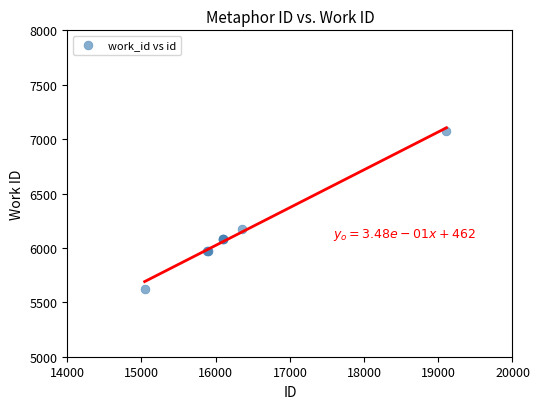

What Y value in the scatter plot is closest to 6347?

6177